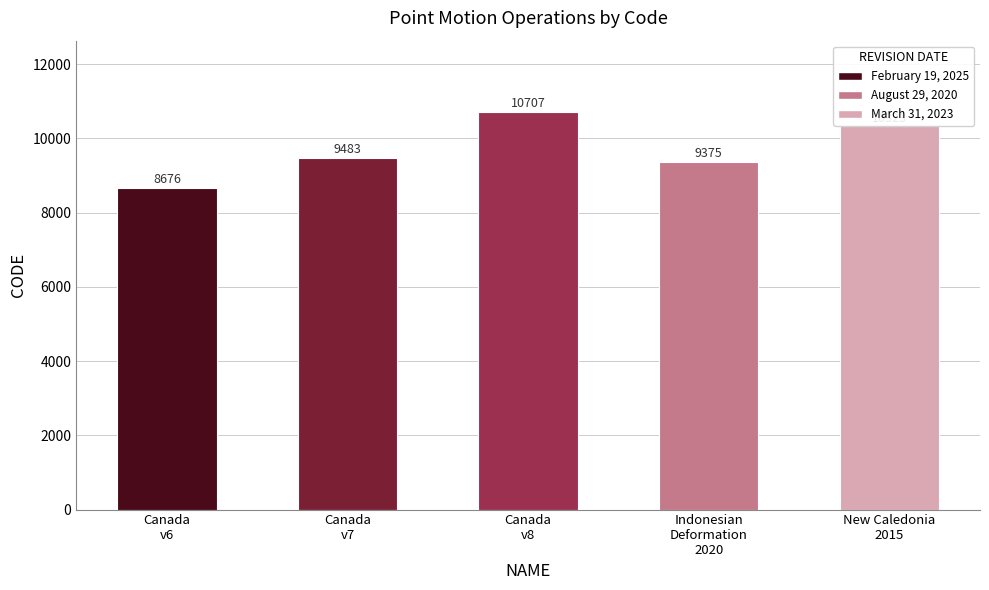

Which label corresponds to the smallest value in the chart?

Canada
v6